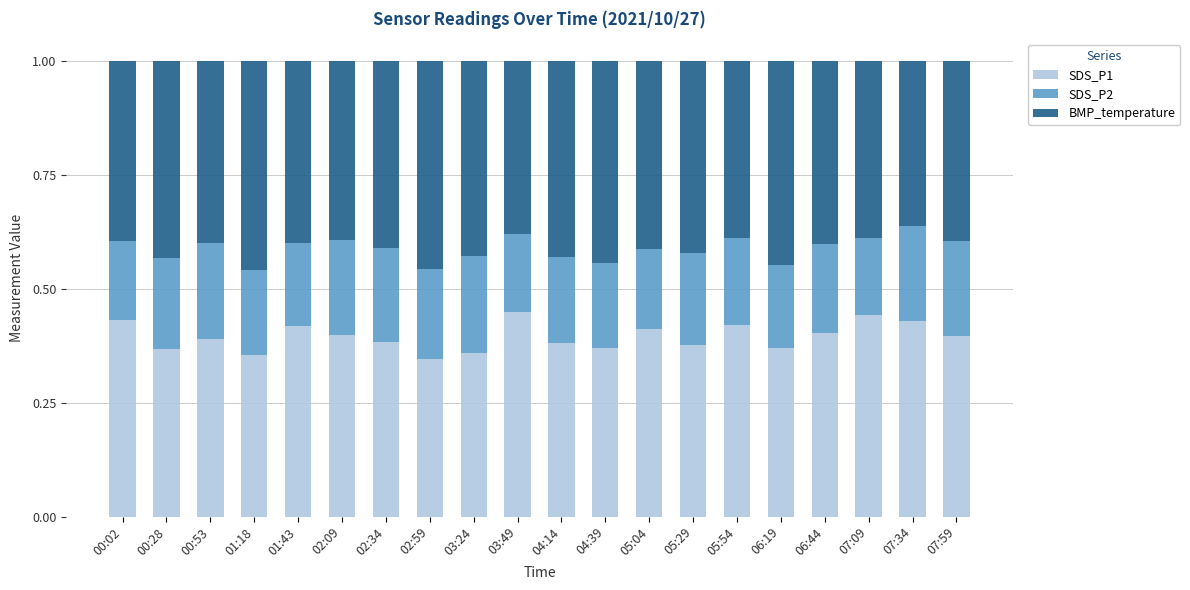

What is the total value across all series at 07:34?

1.0